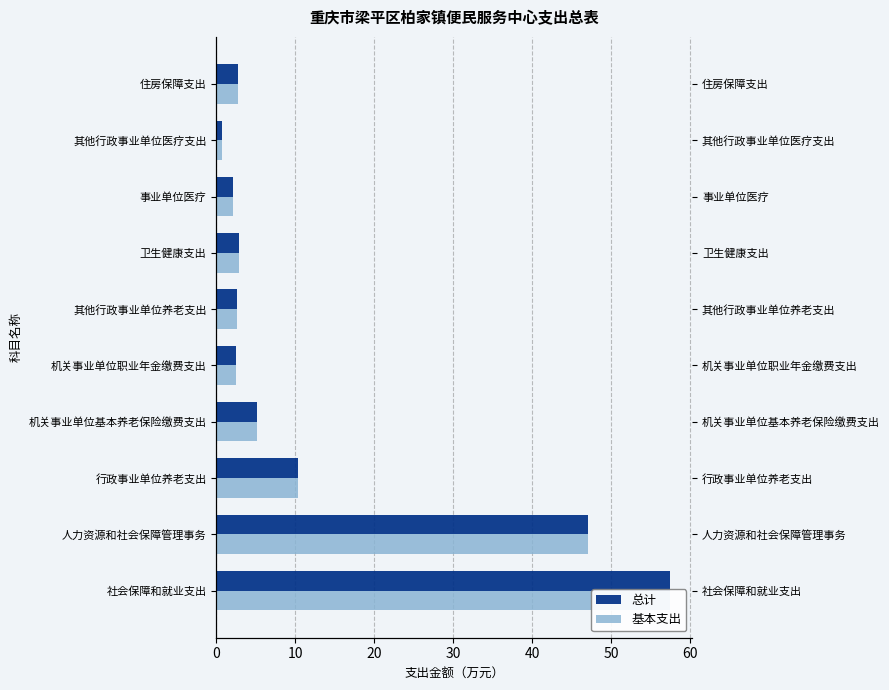

Reading right to left, transcribe all the data shown in this chart.

总计: 2.8	0.7	2.1	2.8	2.7	2.6	5.1	10.3	47.1	57.4
基本支出: 2.8	0.7	2.1	2.8	2.7	2.6	5.1	10.3	47.1	57.4